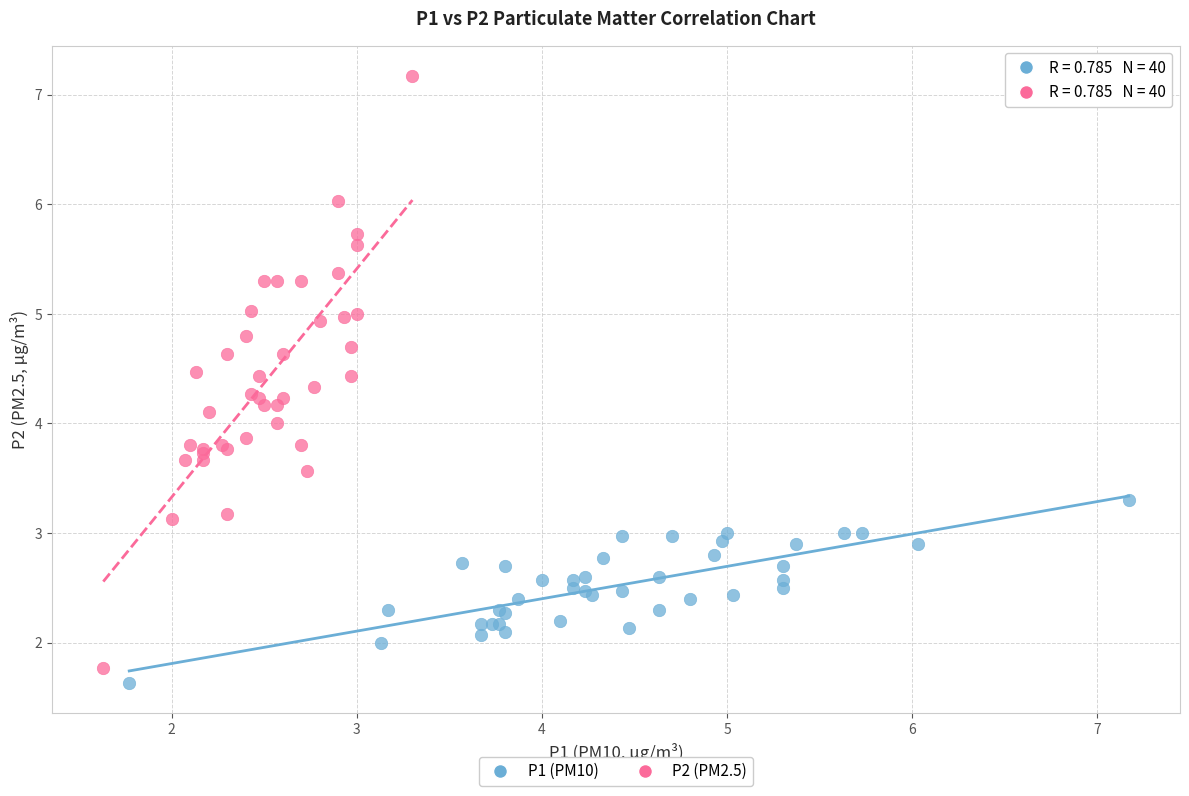

Which series contains the highest Y value?

P2 (PM2.5)